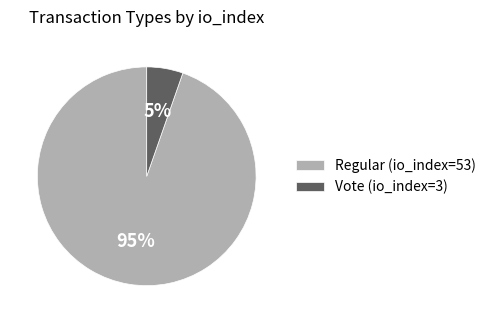

Which slice is the largest?

Regular (io_index=53)